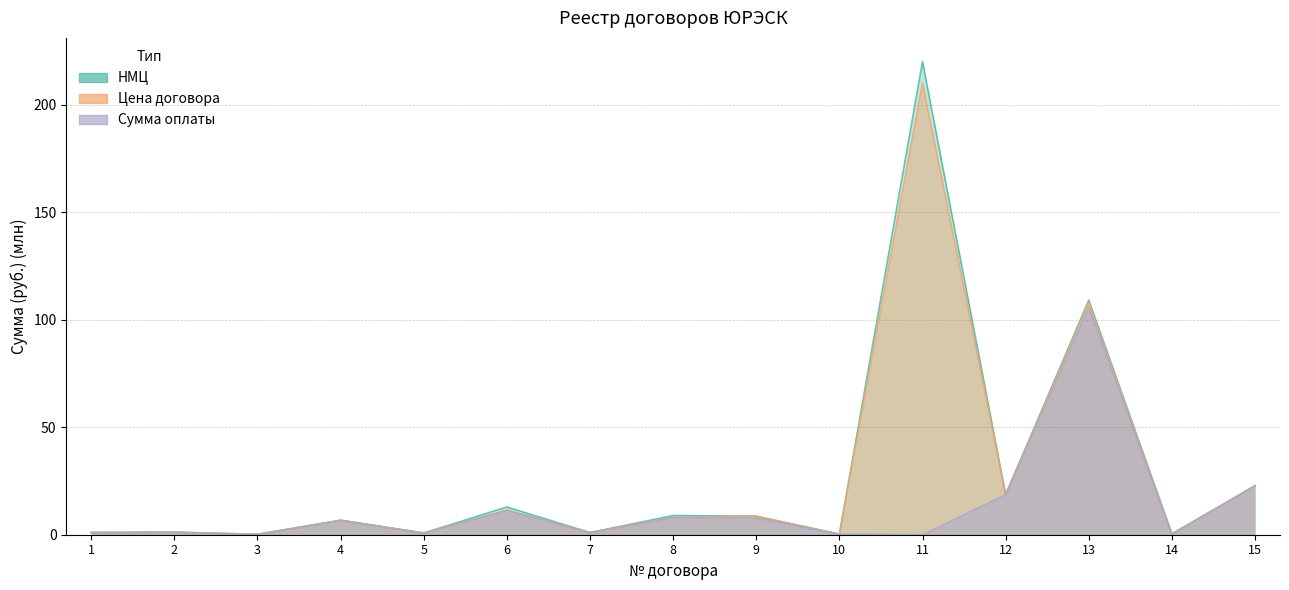

How many lines are shown in the chart?

3